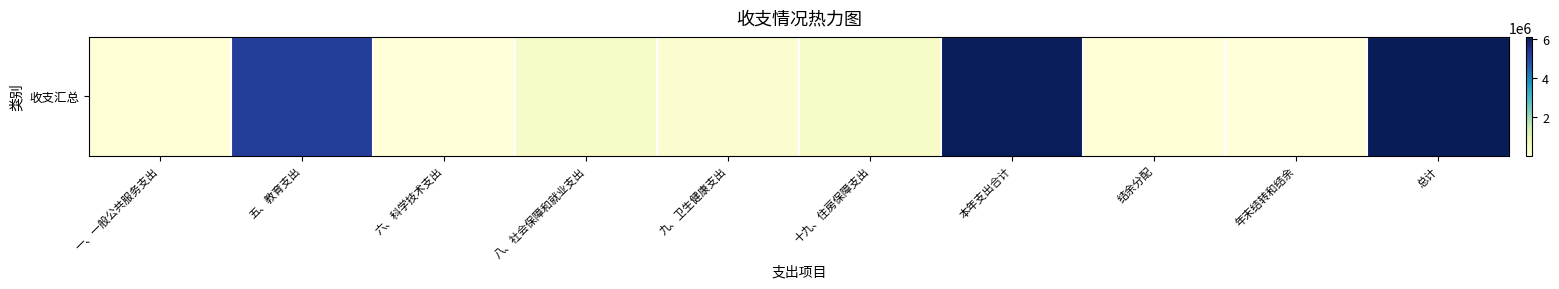

Rank the categories by value from highest to lowest.

总计, 本年支出合计, 五、教育支出, 十九、住房保障支出, 八、社会保障和就业支出, 九、卫生健康支出, 结余分配, 一、一般公共服务支出, 六、科学技术支出, 年末结转和结余